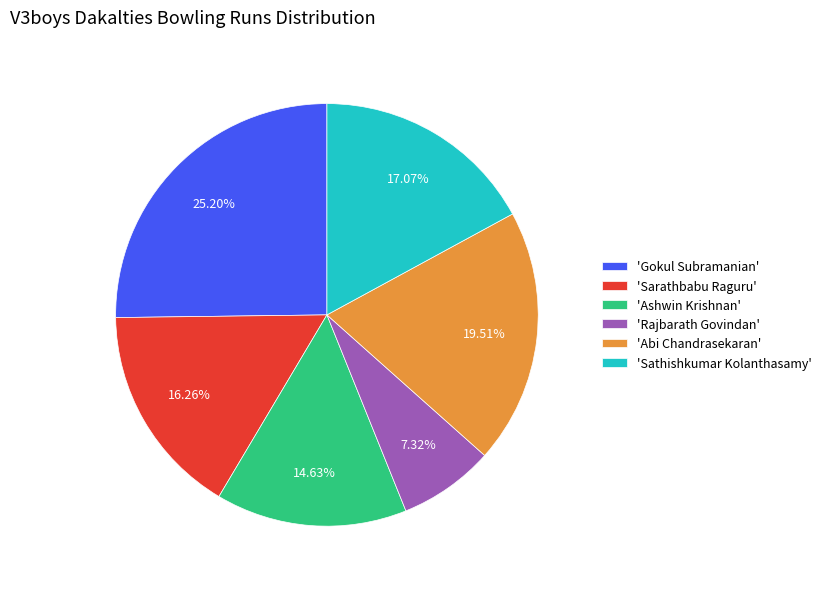

Do 'Sathishkumar Kolanthasamy' and 'Ashwin Krishnan' together represent more than half of the pie?

No